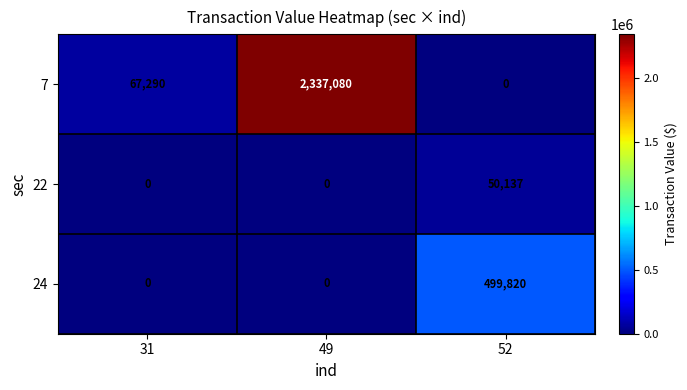

Rank the series by their average value, from lowest to highest.

22, 24, 7